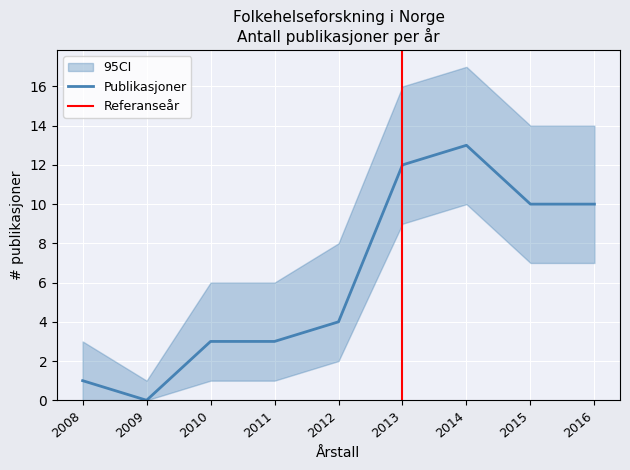

True or false: the data shows 1 at 2010.

False